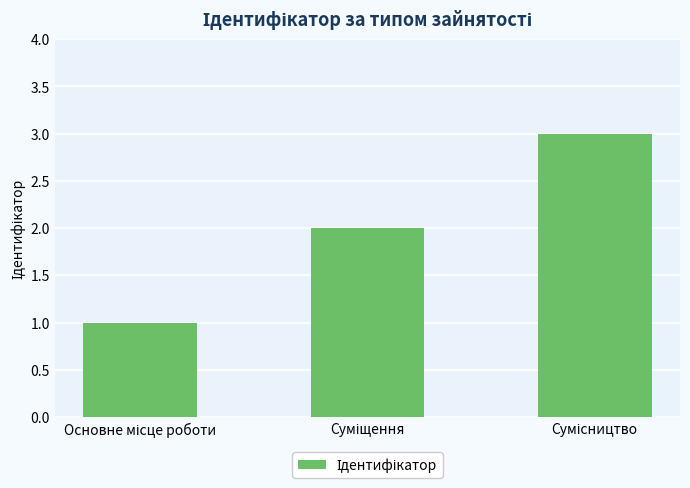

Are the bars grouped side by side (vs. stacked)?

No